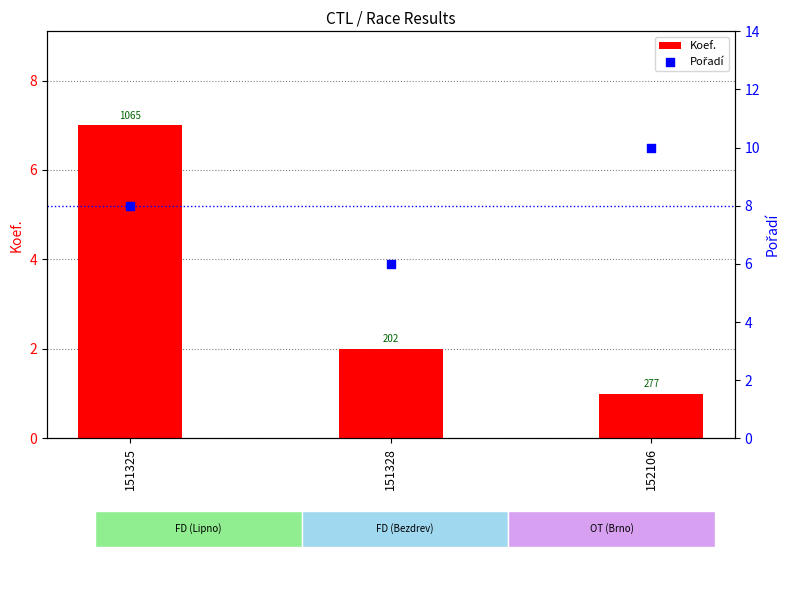

Which series has the widest spread of Y values?

Koef.